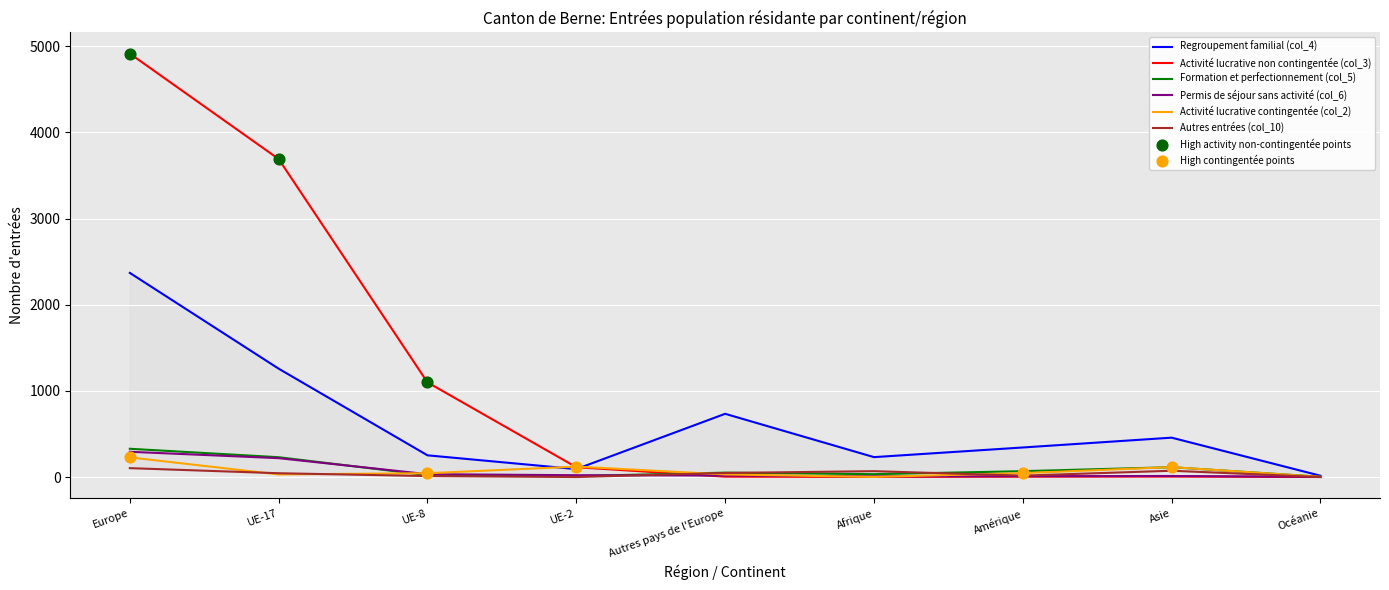

Which series reaches the maximum Y coordinate?

Activité lucrative non contingentée (col_3)